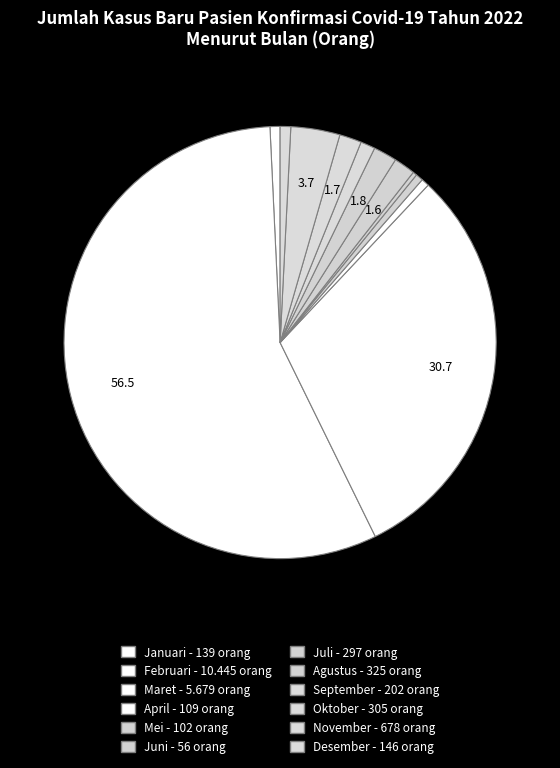

To the nearest percent, what percentage of the pie is Oktober?

2%